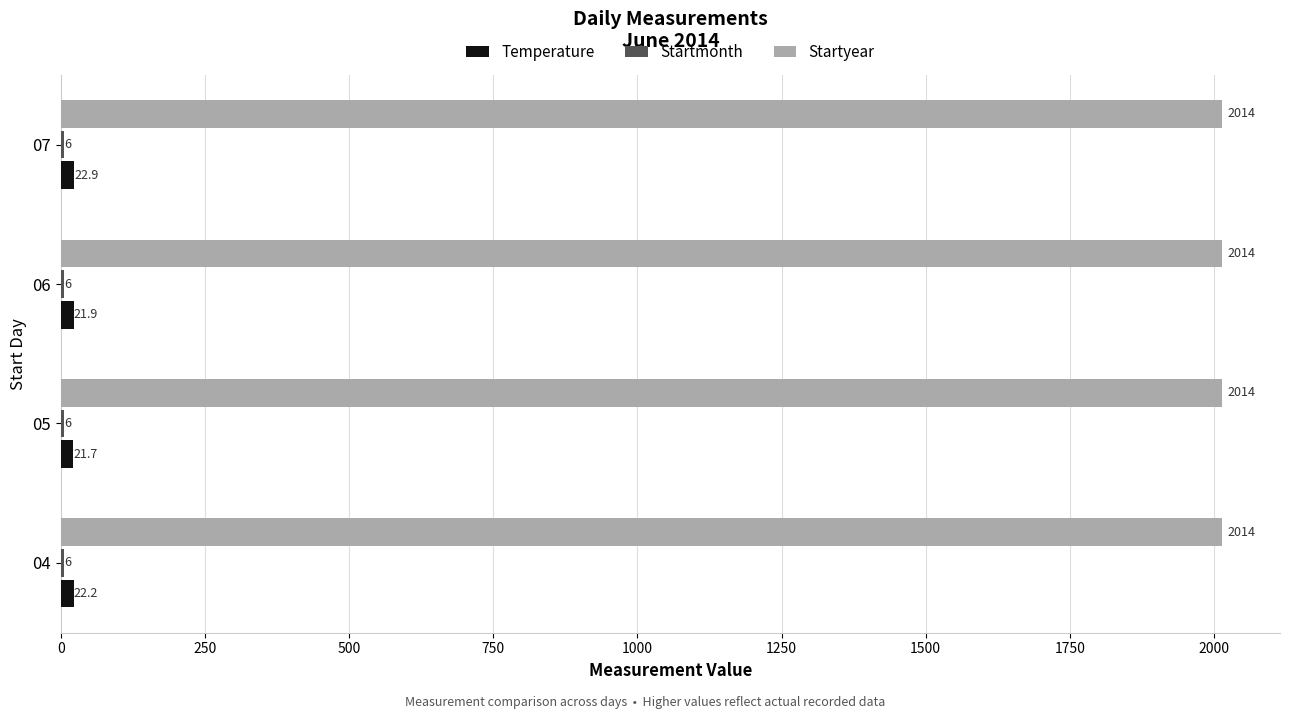

Which series has the largest range (max minus min)?

Temperature